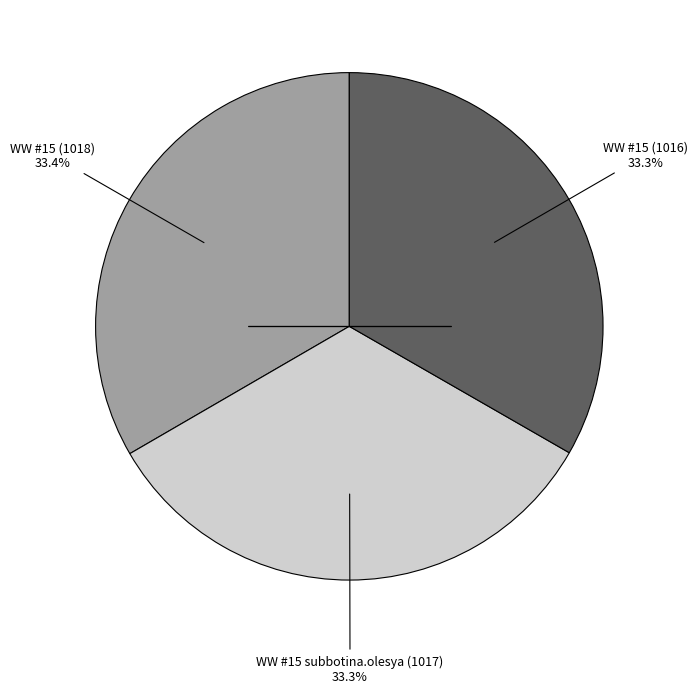

Is there a majority slice in this chart?

No